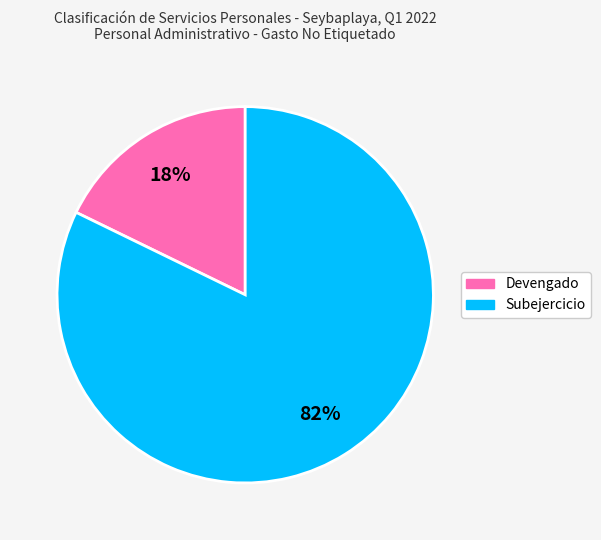

Which category has the smallest portion of the pie?

Devengado